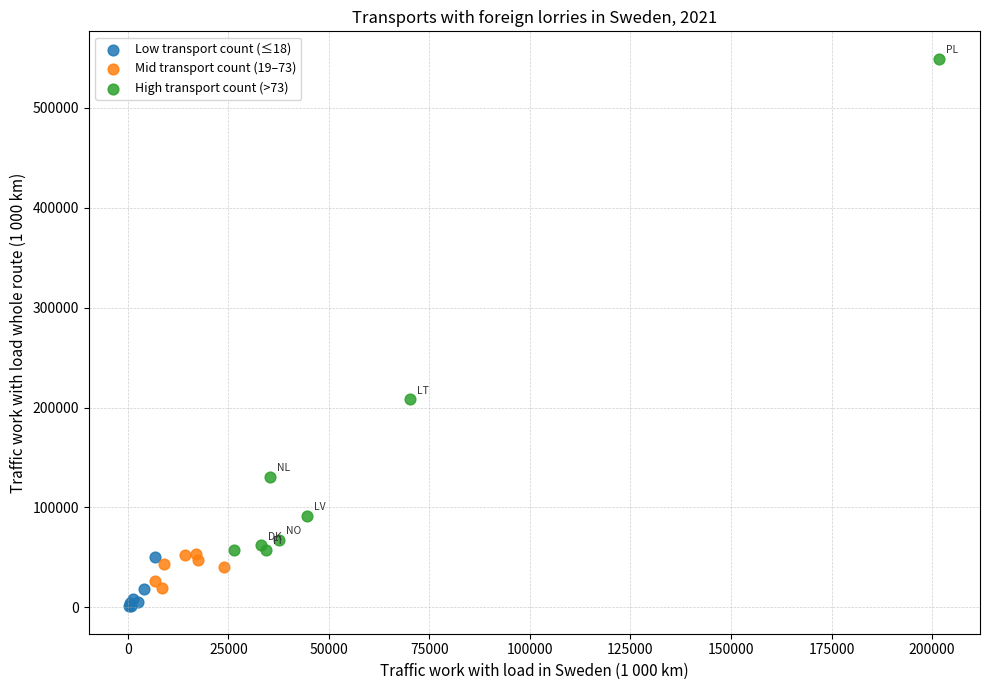

Which series reaches the maximum Y coordinate?

High transport count (>73)